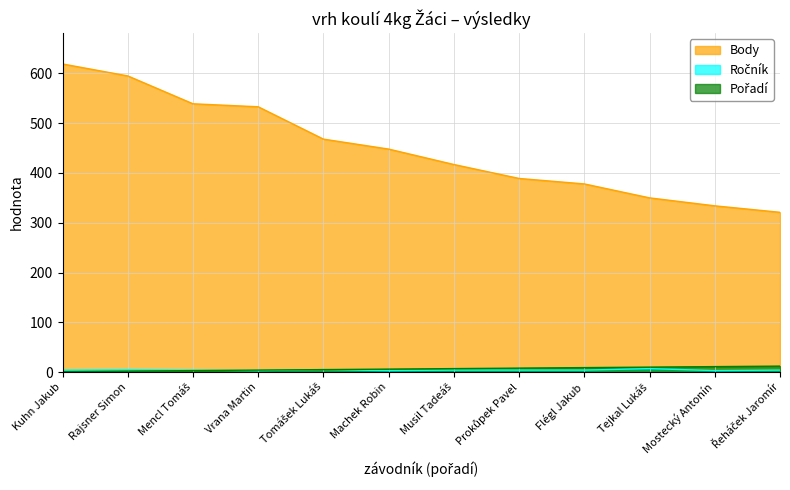

What is the total value across all series at Vrana Martin?

540